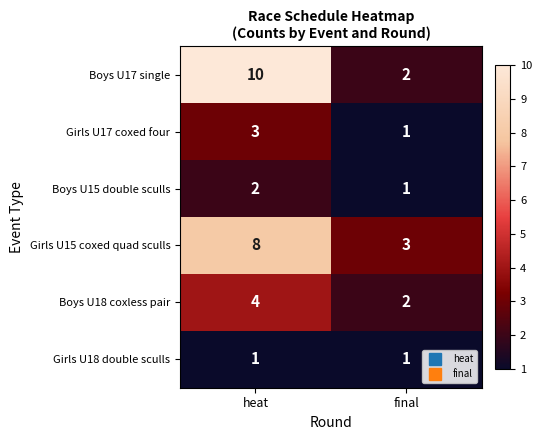

At heat, list the series in order from smallest to largest.

Girls U18 double sculls, Boys U15 double sculls, Girls U17 coxed four, Boys U18 coxless pair, Girls U15 coxed quad sculls, Boys U17 single